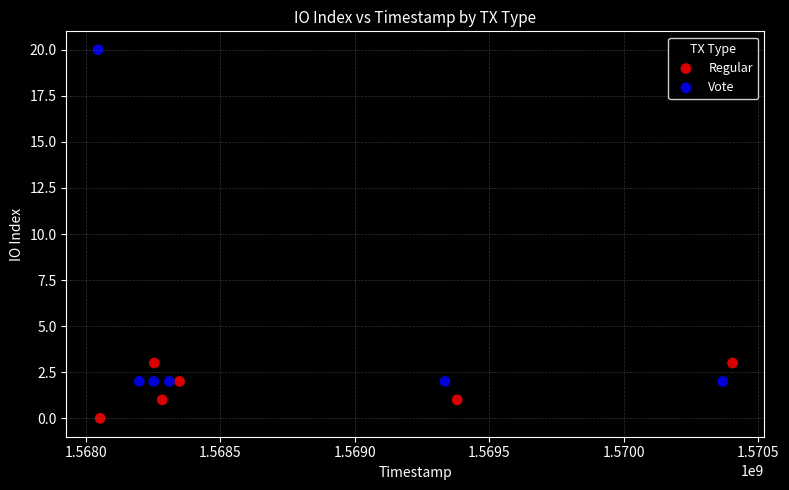

What are all the series names shown in the legend?

Regular, Vote